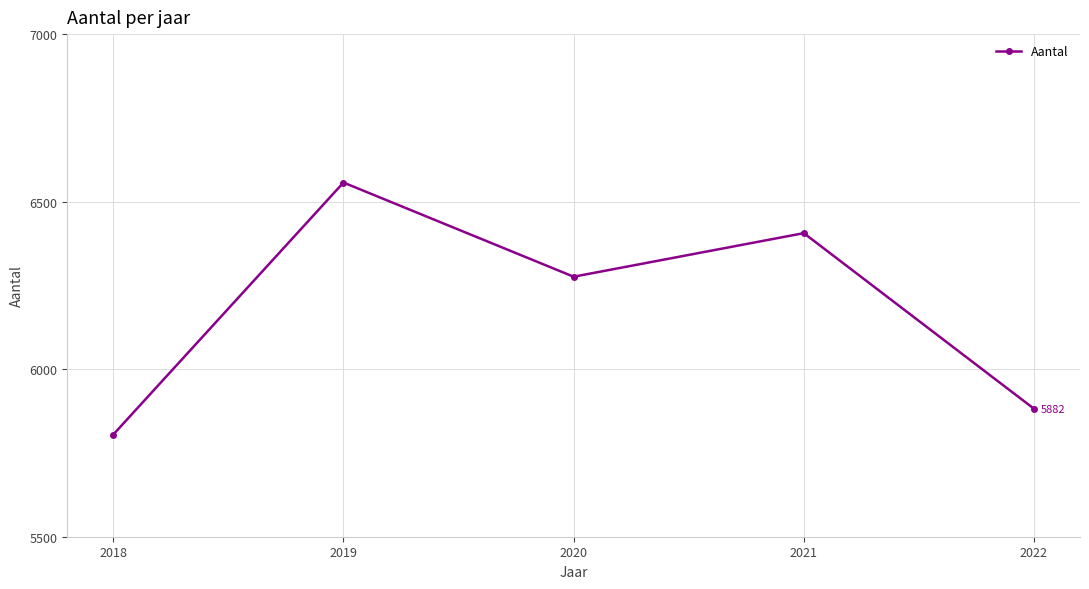

The value at 2021 is 3360. True or false?

False